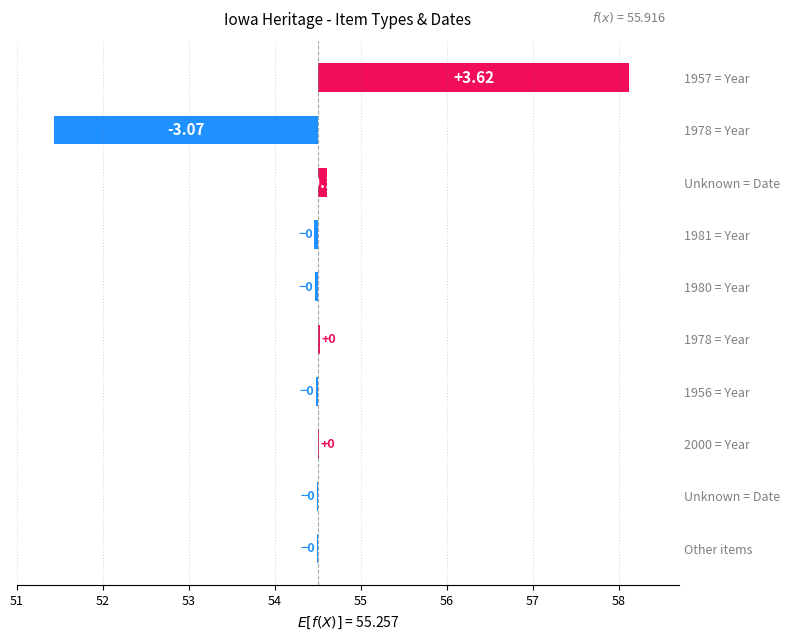

How many values are above zero?

4